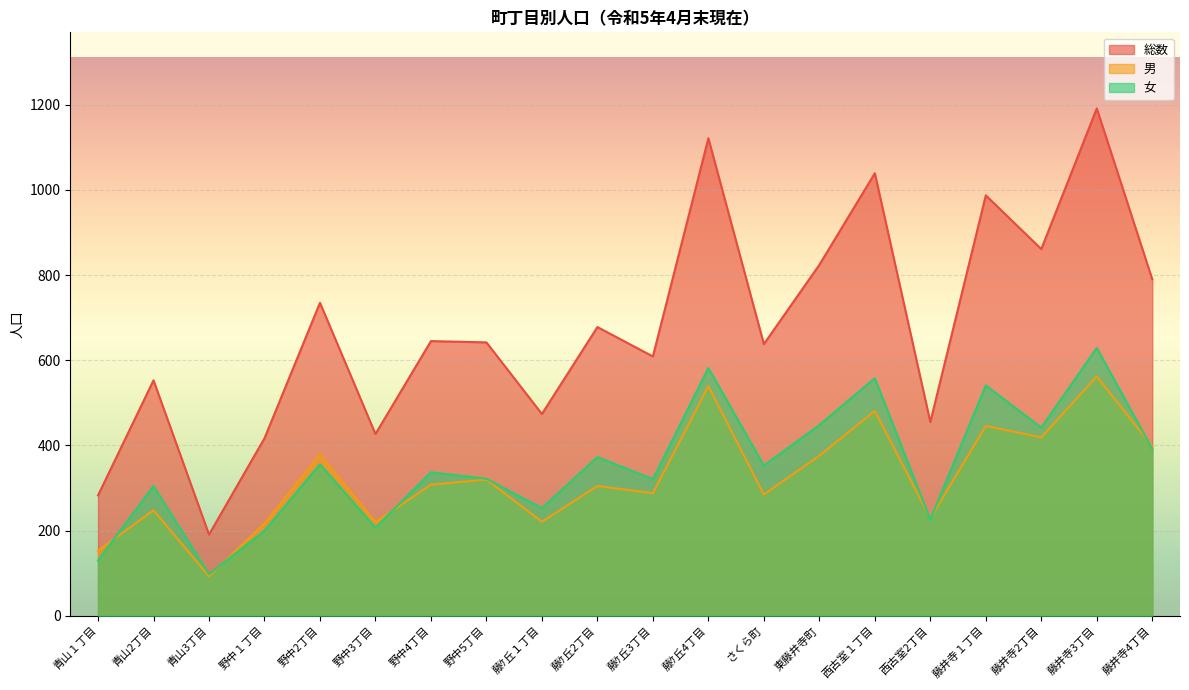

What is the label of the 5th point from the right?

西古室2丁目